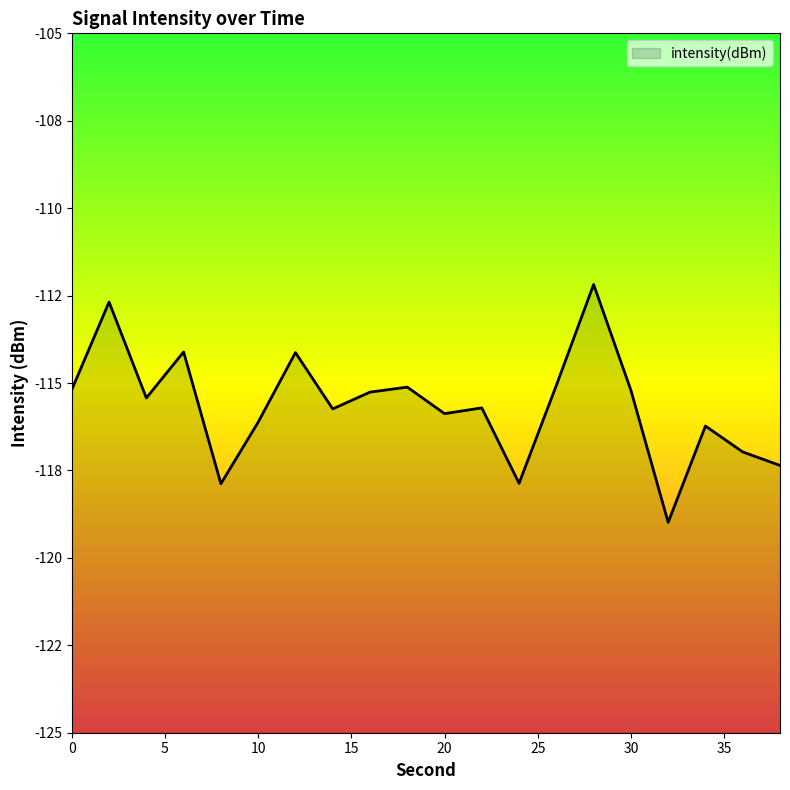

What is the difference between the values at 8 and 36?

0.9